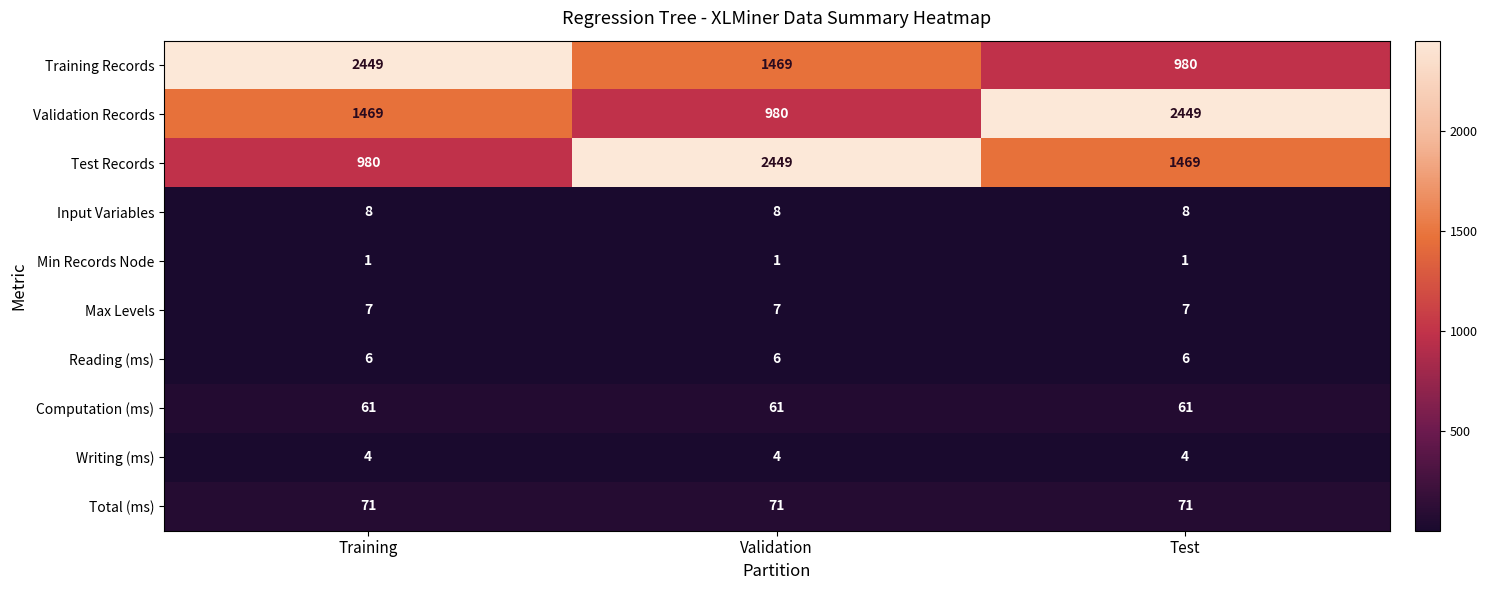

Reading right to left, list all the values displayed in this chart.

Training Records: Test=980	Validation=1469	Training=2449
Validation Records: Test=2449	Validation=980	Training=1469
Test Records: Test=1469	Validation=2449	Training=980
Input Variables: Test=8	Validation=8	Training=8
Min Records Node: Test=1	Validation=1	Training=1
Max Levels: Test=7	Validation=7	Training=7
Reading (ms): Test=6	Validation=6	Training=6
Computation (ms): Test=61	Validation=61	Training=61
Writing (ms): Test=4	Validation=4	Training=4
Total (ms): Test=71	Validation=71	Training=71